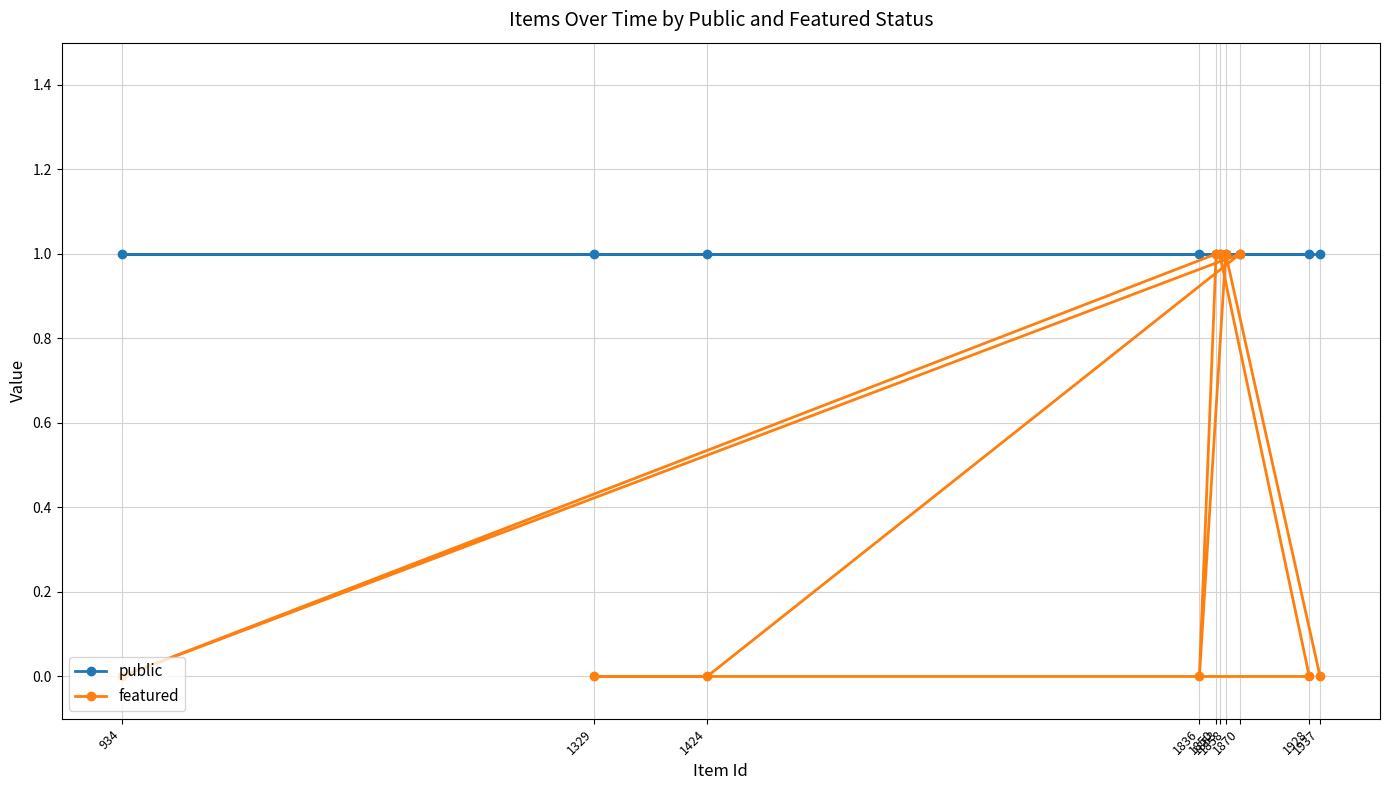

Which series has the largest total across all categories?

public